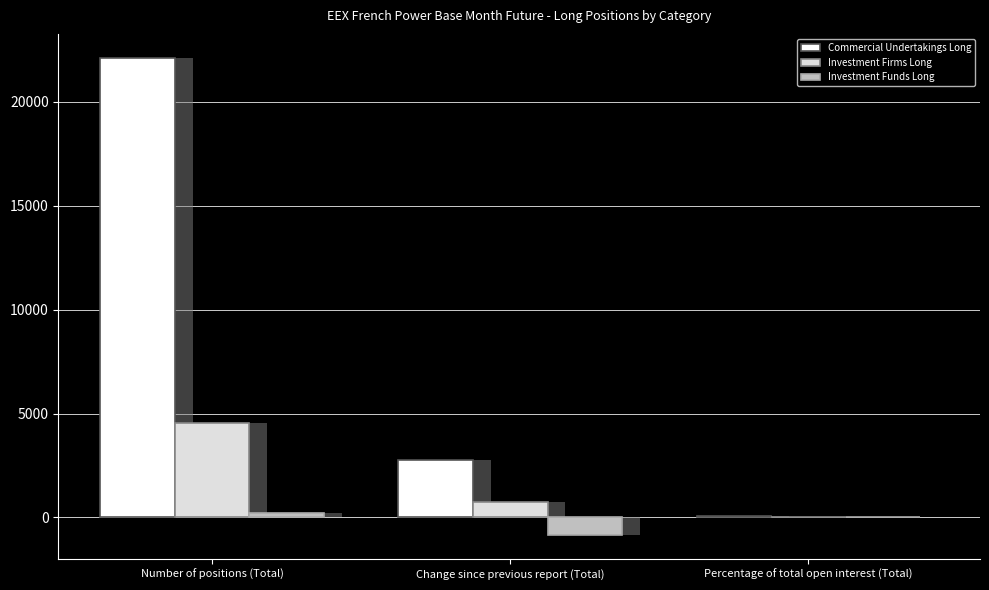

Reading left to right, transcribe all the data shown in this chart.

Commercial Undertakings Long: Number of positions (Total)=22125.0	Change since previous report (Total)=2758.2	Percentage of total open interest (Total)=80.3
Investment Firms Long: Number of positions (Total)=4535.0	Change since previous report (Total)=728.0	Percentage of total open interest (Total)=16.4
Investment Funds Long: Number of positions (Total)=209.0	Change since previous report (Total)=-867.0	Percentage of total open interest (Total)=0.8